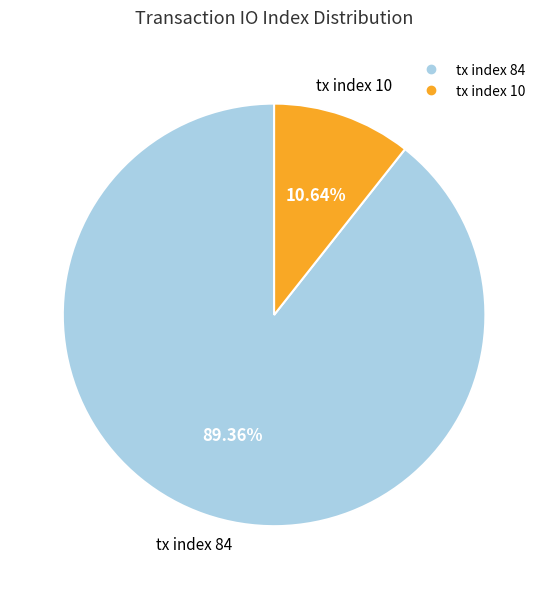

To the nearest percent, what is the difference between the tx index 84 and tx index 10 slice percentages?

79%